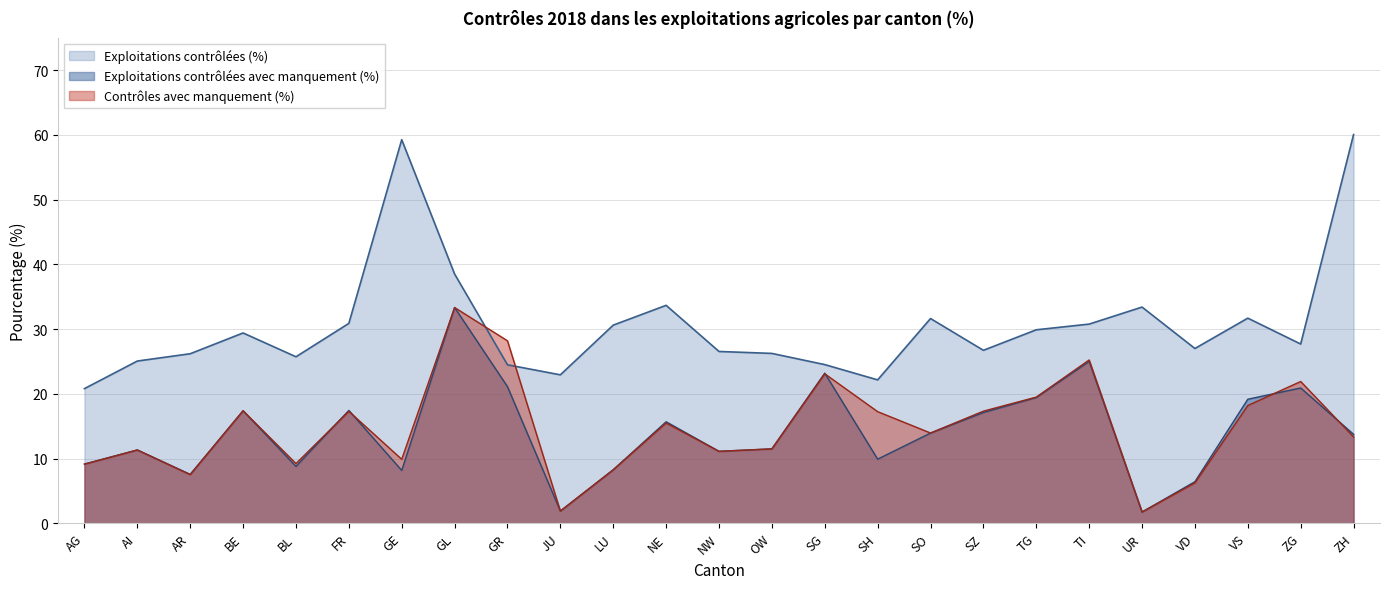

What is the spread (max minus min) of values at SZ?

9.6